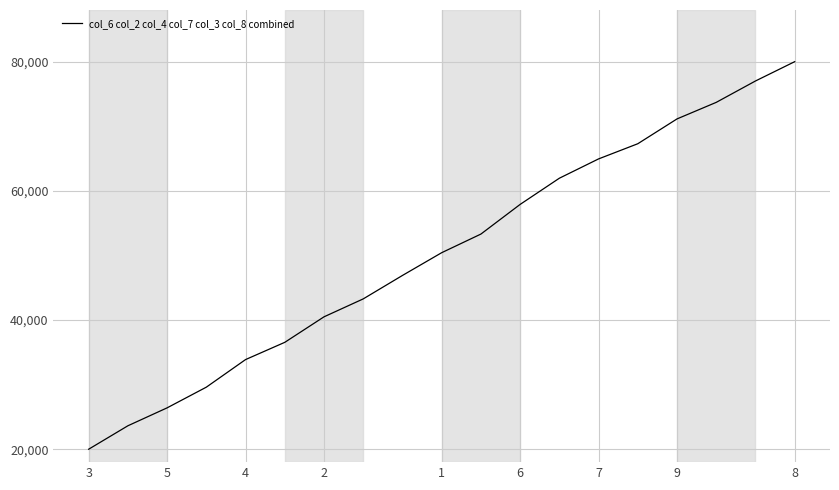

What is the greatest value displayed?

80000.0